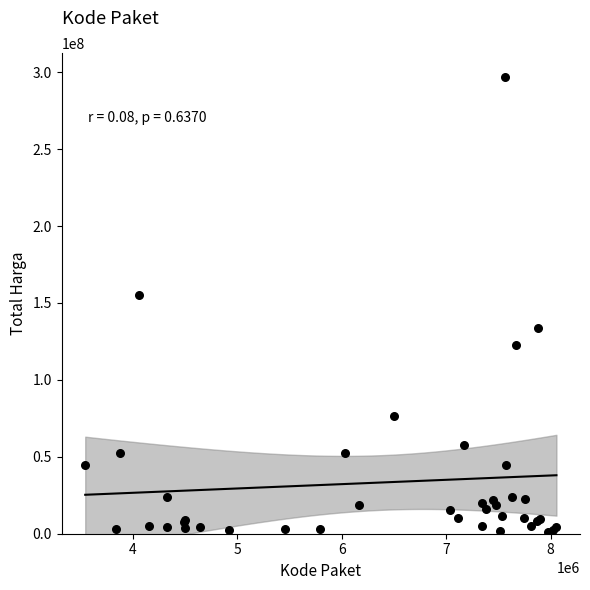

What Y value in the scatter plot is closest to 149000000?

155275000